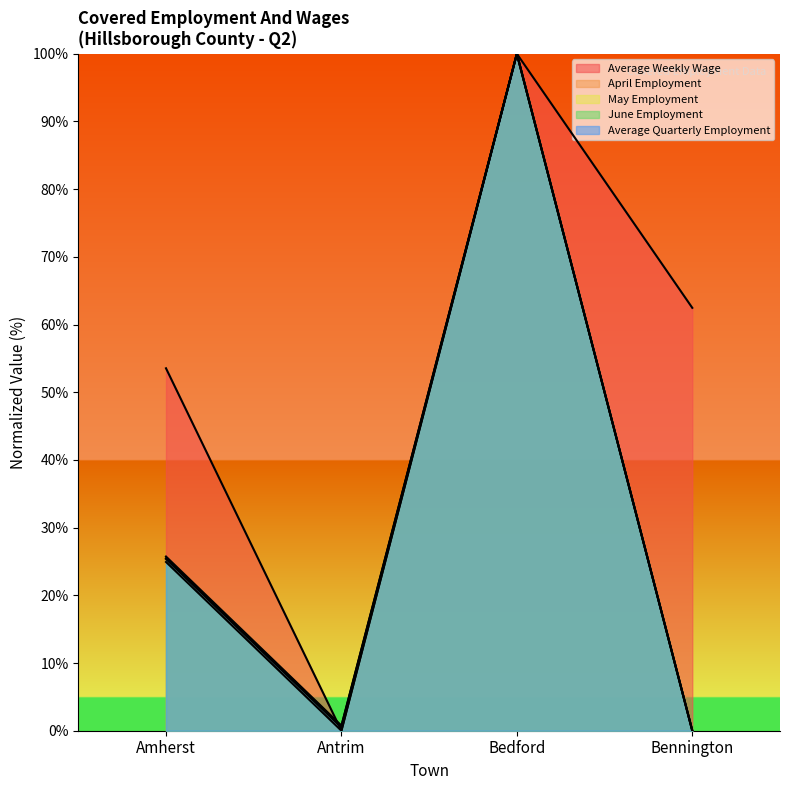

At which category is the sum across all series the highest?

Bedford